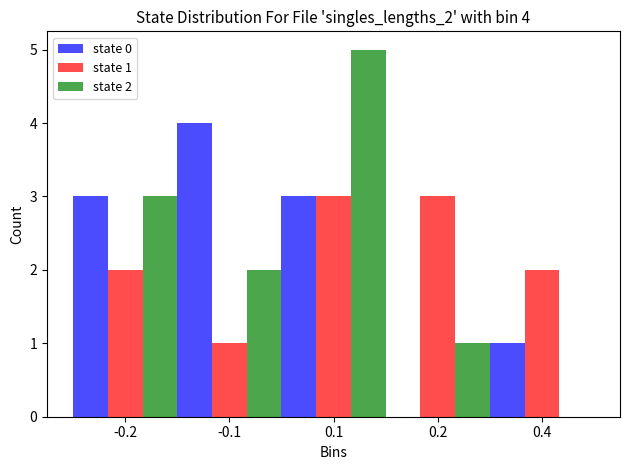

Reading left to right, transcribe all the data shown in this chart.

state 0: -0.2=3	-0.1=4	0.1=3	0.2=0	0.4=1
state 1: -0.2=2	-0.1=1	0.1=3	0.2=3	0.4=2
state 2: -0.2=3	-0.1=2	0.1=5	0.2=1	0.4=0